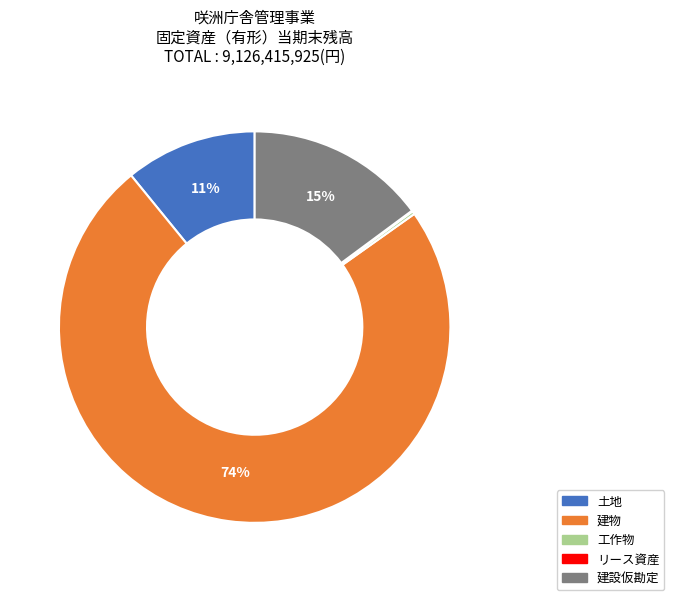

Does any single category account for the majority?

Yes